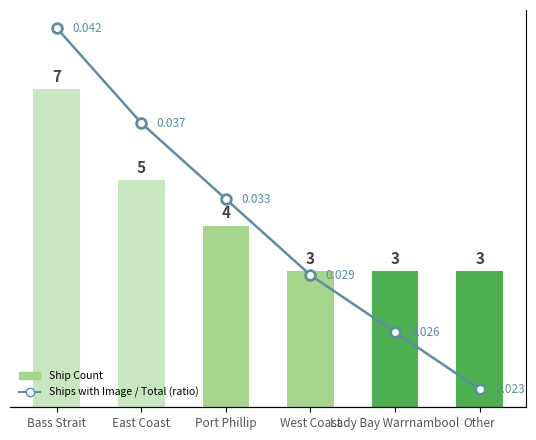

What are all the series names shown in the legend?

Ship Count, Ships with Image / Total (ratio)